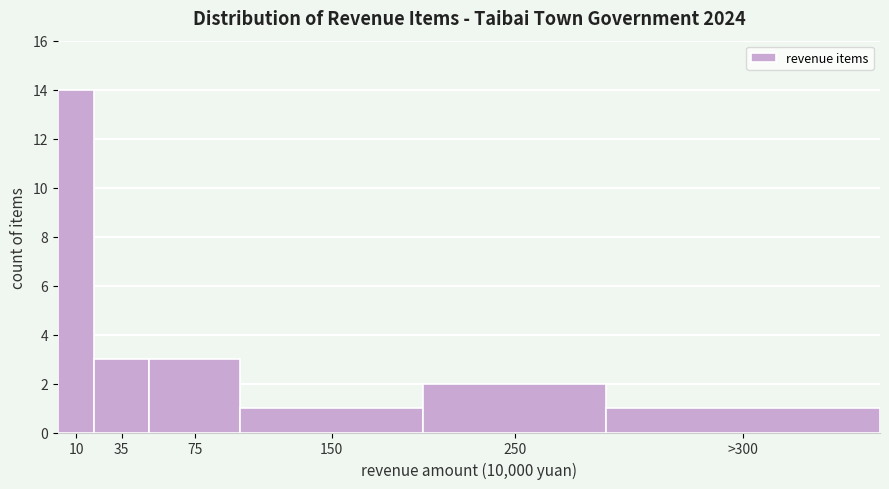

Reading left to right, extract all data points from this chart.

10=14	35=3	75=3	150=1	250=2	>300=1